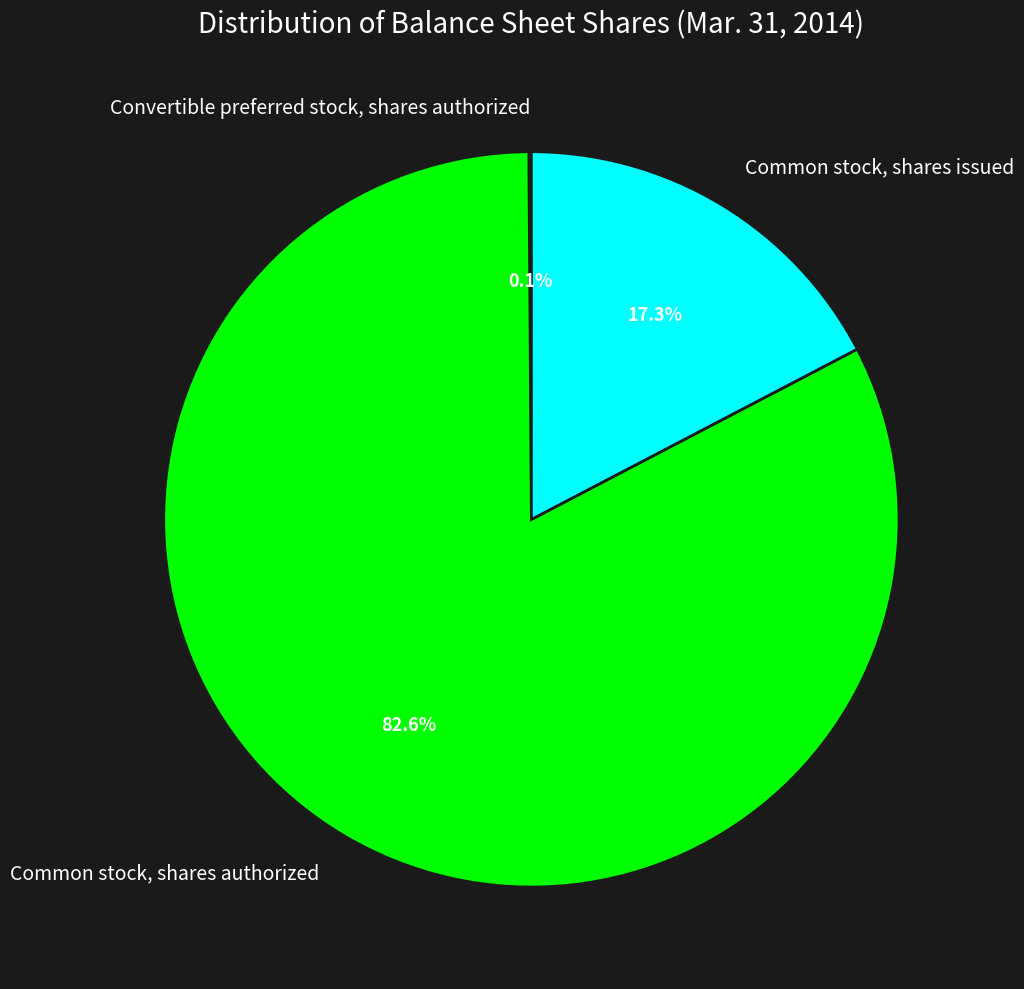

Is there any slice that represents more than half of the pie?

Yes